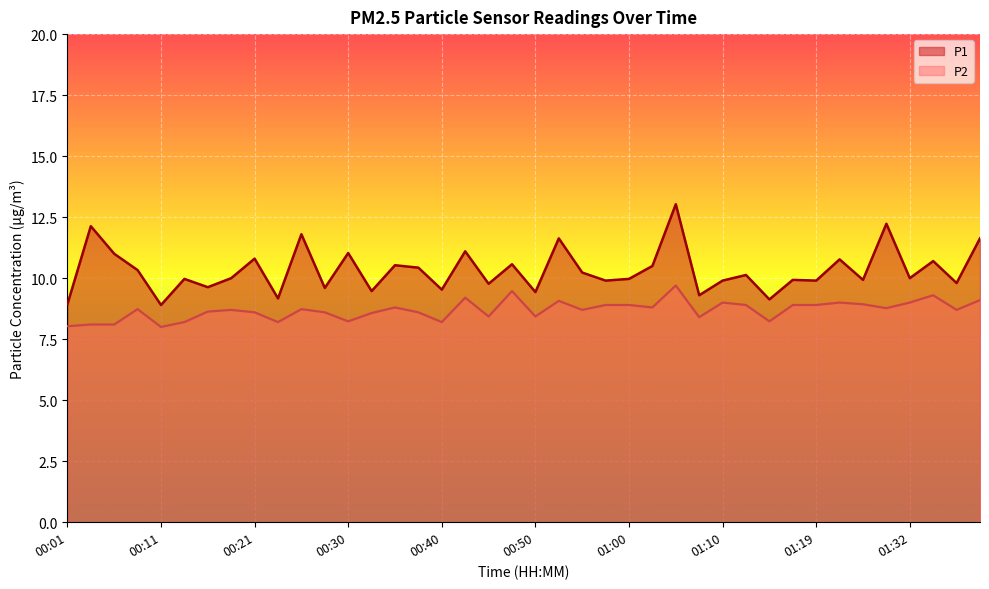

Does the chart display data point markers on the line(s)?

No